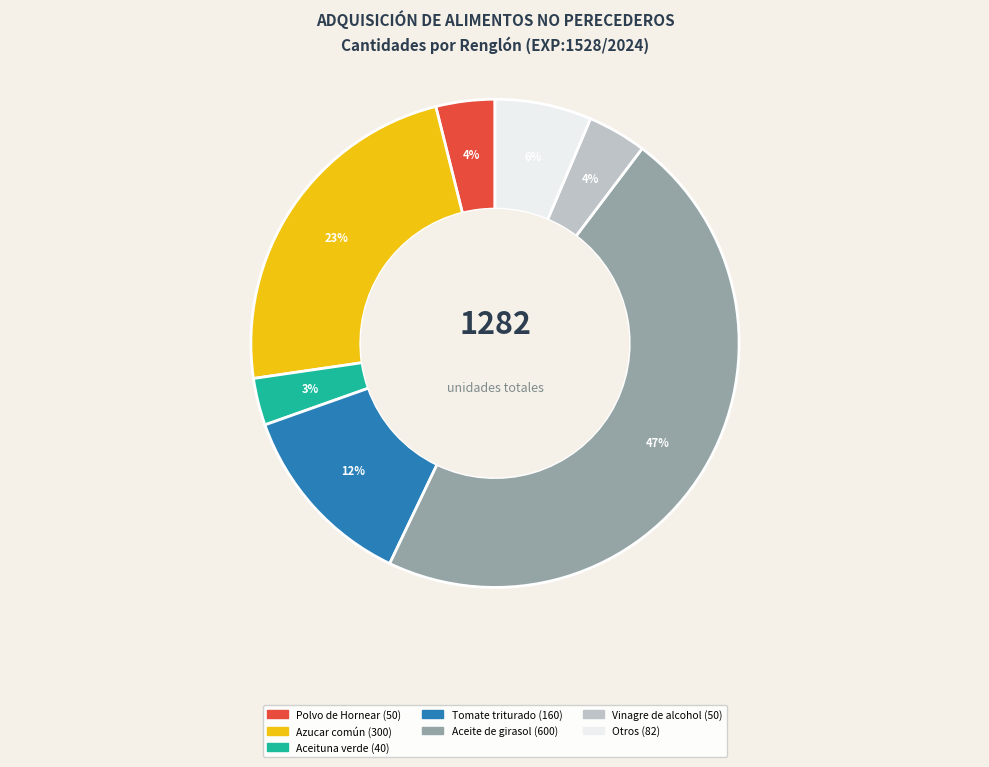

To the nearest percent, what is the difference between the largest and smallest slice percentages?

44%